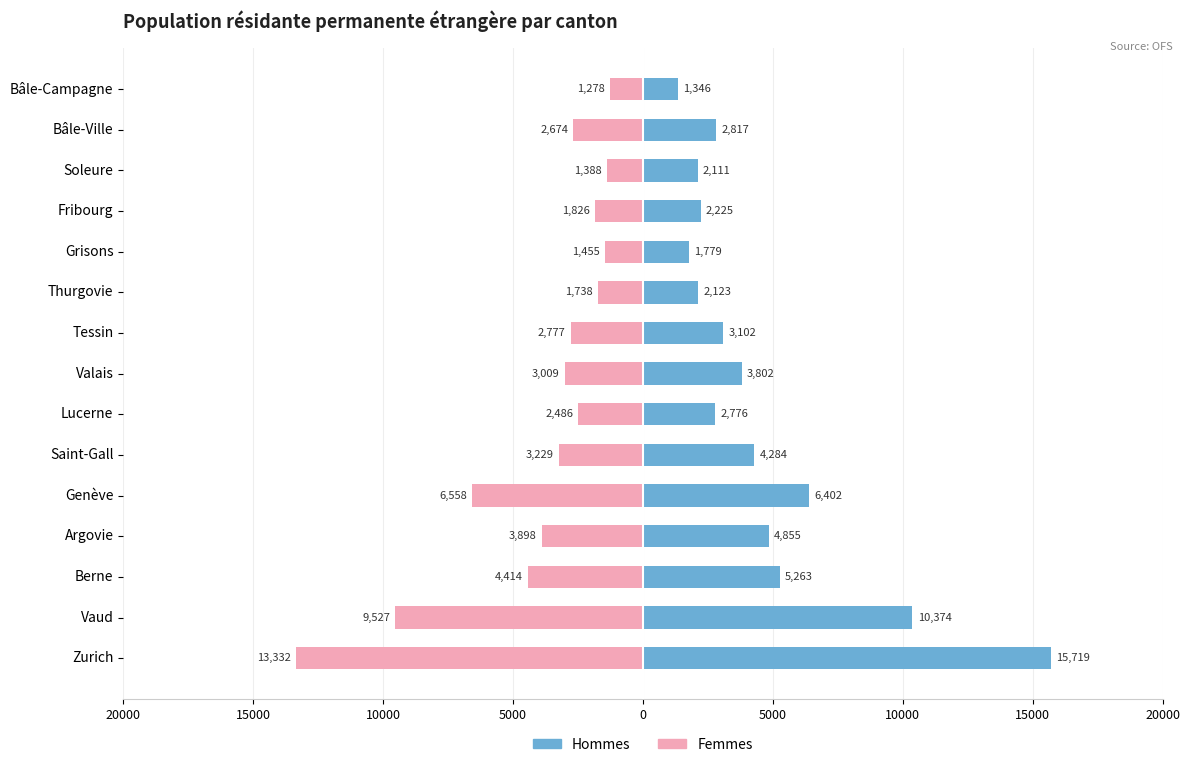

True or false: Hommes has a value of 8594 at Berne.

False